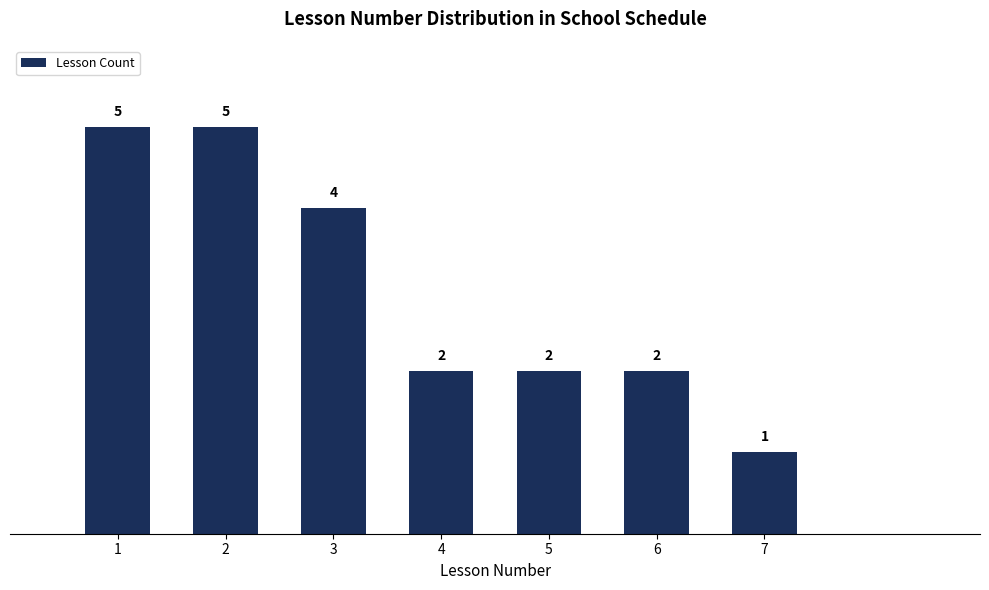

Reading left to right, list all the values displayed in this chart.

1=5	2=5	3=4	4=2	5=2	6=2	7=1